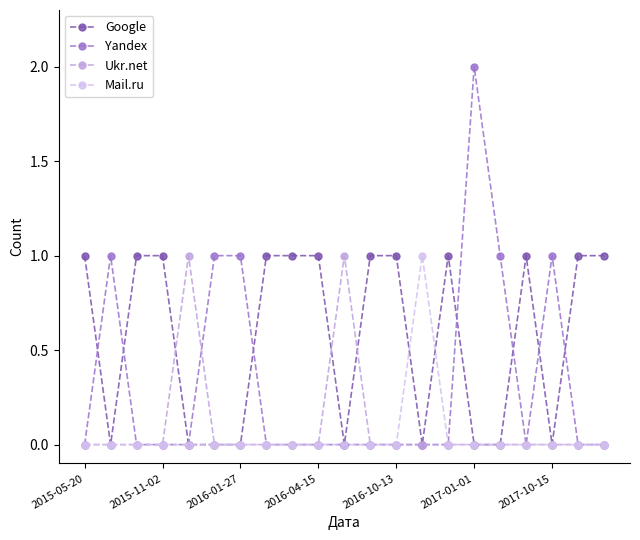

Which series has the largest total across all categories?

Google